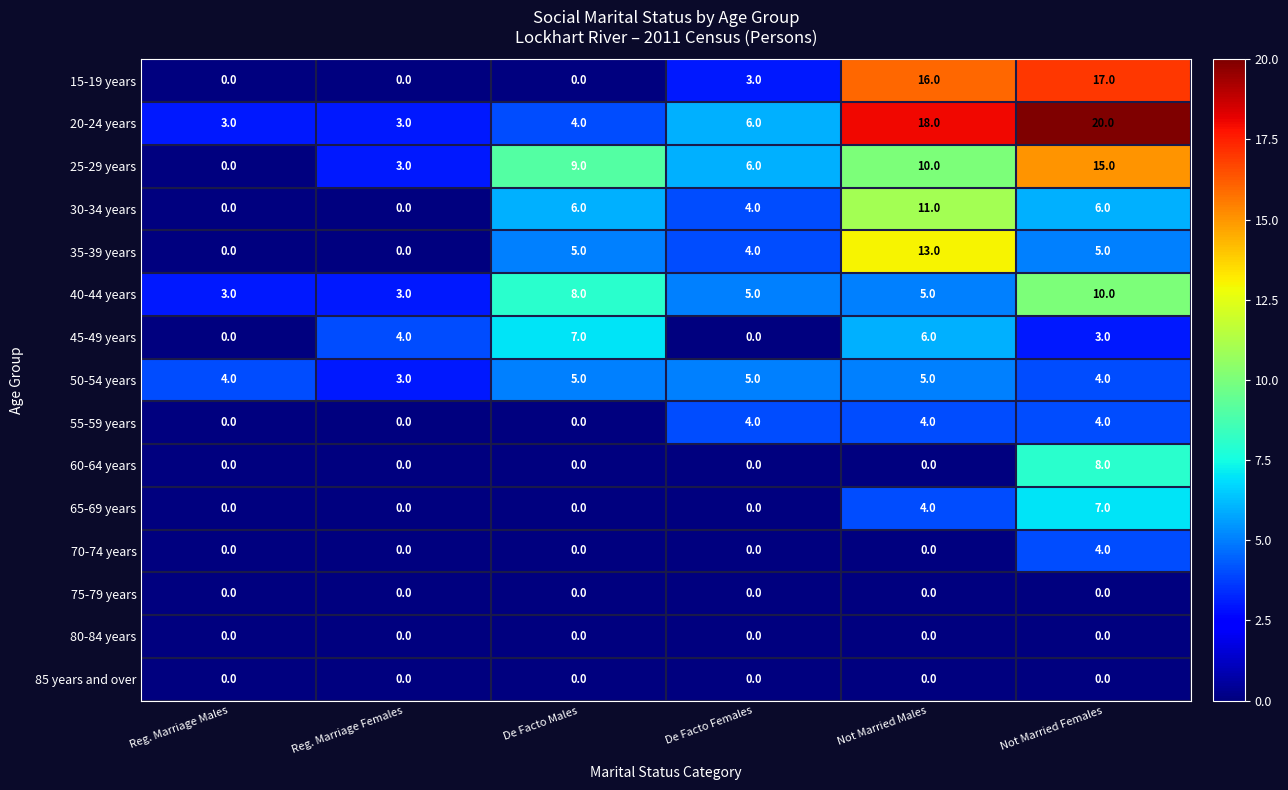

What is the difference between the 15-19 years values at Not Married Males and De Facto Females?

13